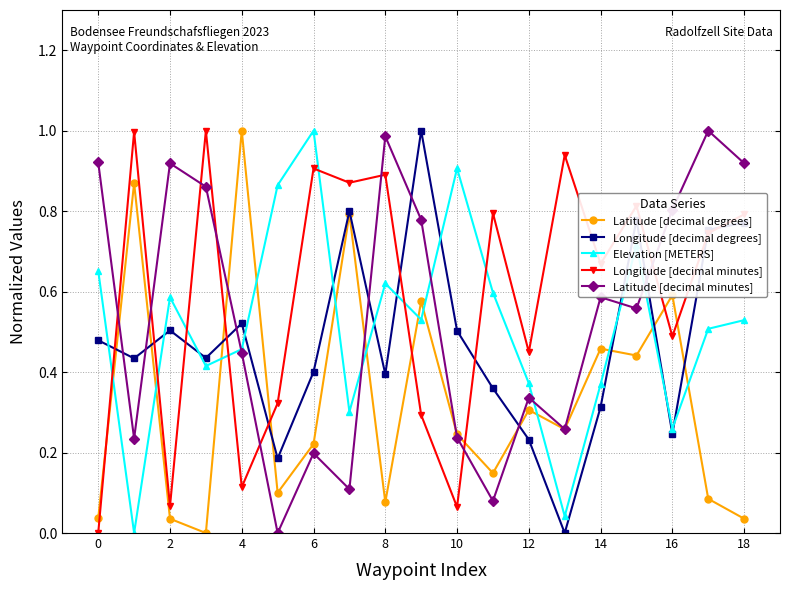

In Longitude [decimal degrees], how many points are lower than both neighbors (excluding endpoints)?

6